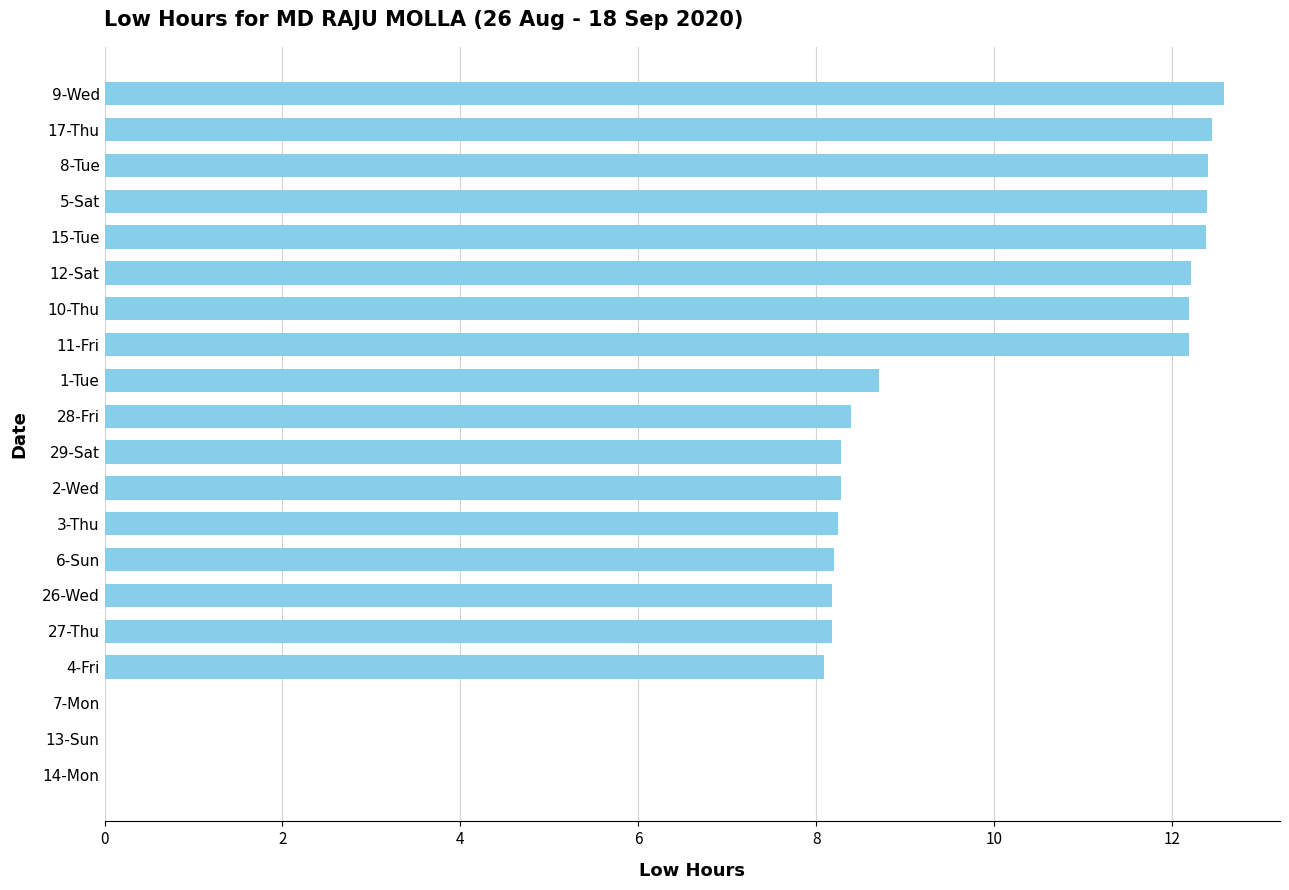

Count the number of categories in the chart.

20